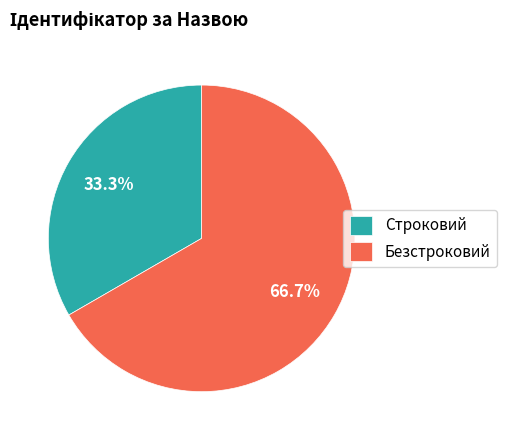

How many segments does this pie chart have?

2